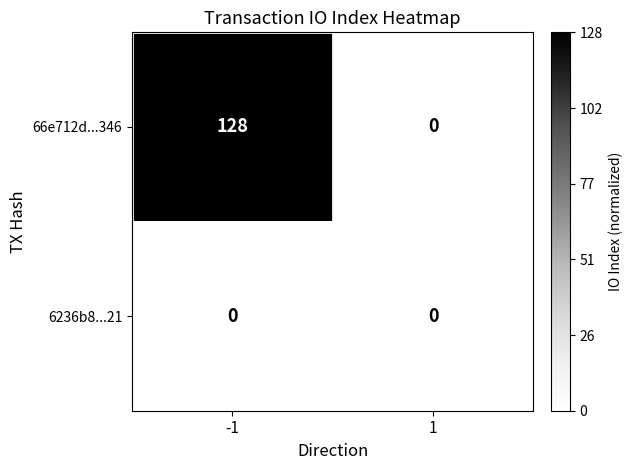

Which series has the widest spread of values?

66e712d...346